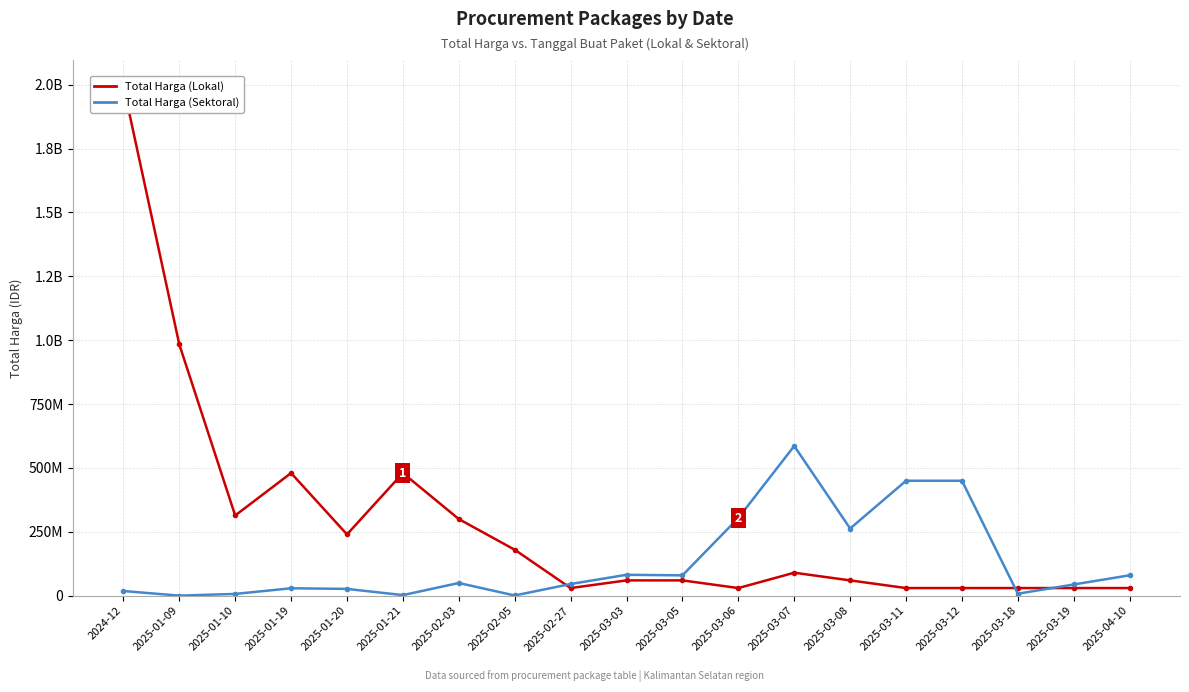

What is the sum of all Total Harga (Sektoral) values?

2527249476